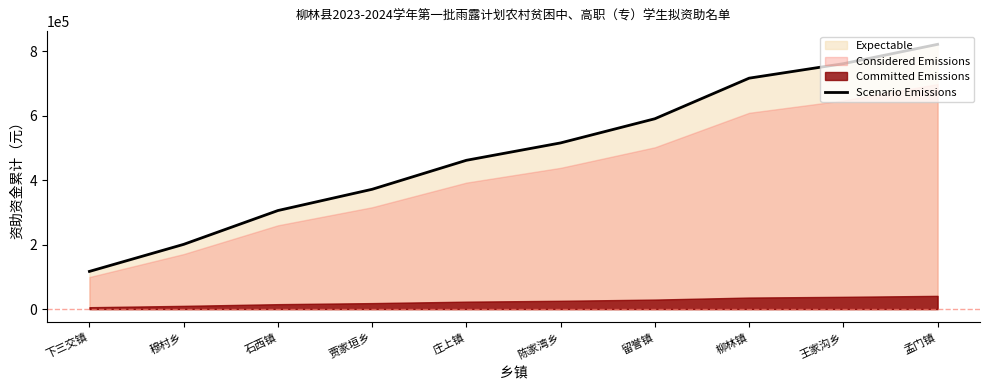

Read the value at 王家沟乡, to the nearest 10.

762000